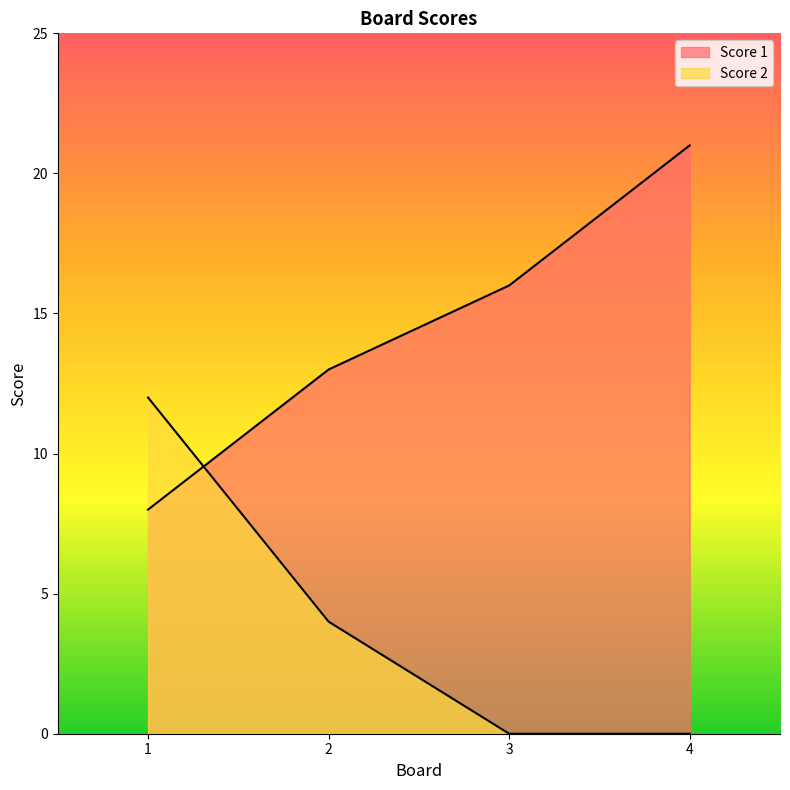

Which label corresponds to the smallest value in the chart?

3